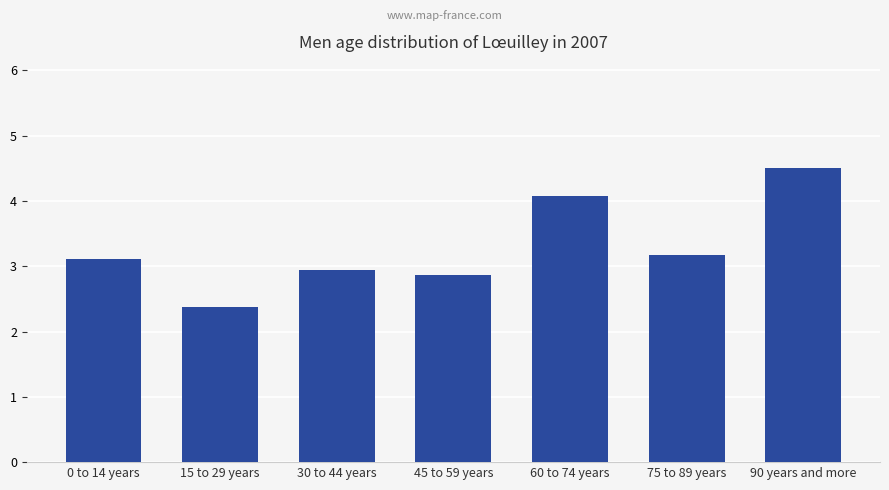

What is the approximate value at 45 to 59 years?

2.9